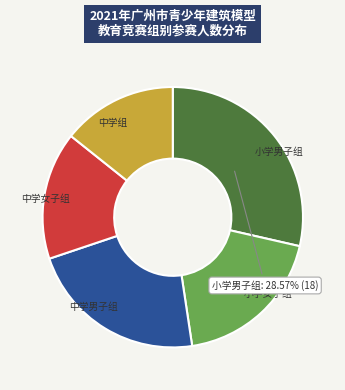

To the nearest percent, what is the difference between the 小学女子组 and 小学男子组 slice percentages?

10%